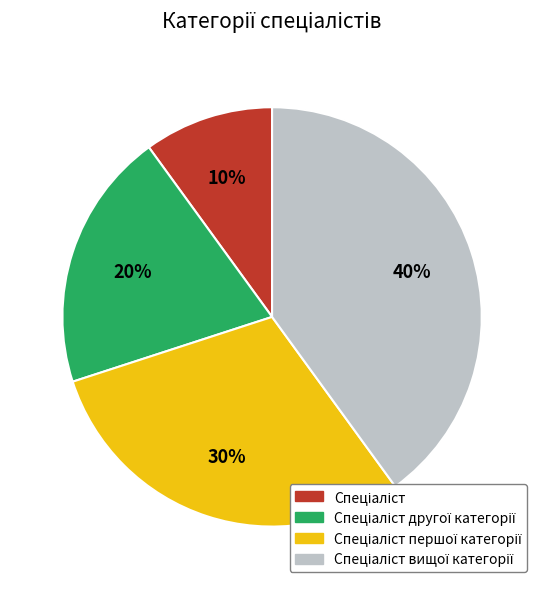

Does any single category account for the majority?

No